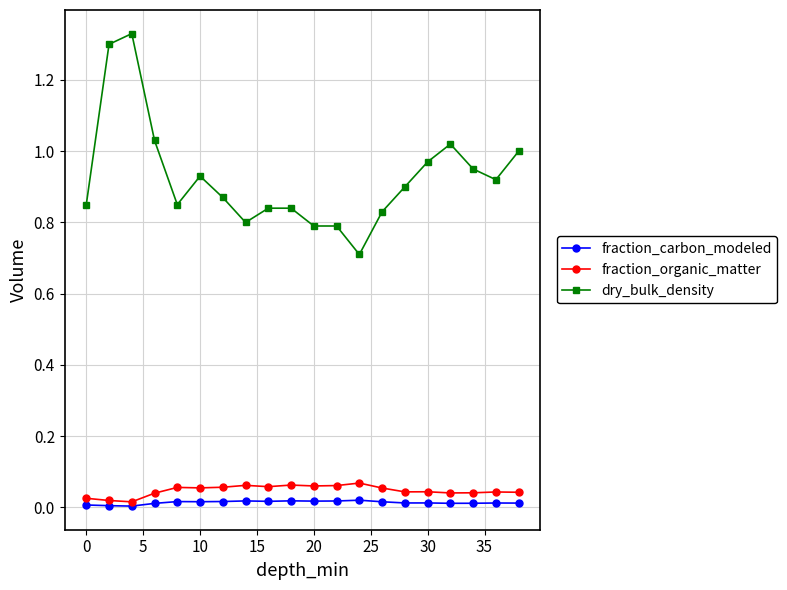

What is the minimum value for dry_bulk_density?

0.7